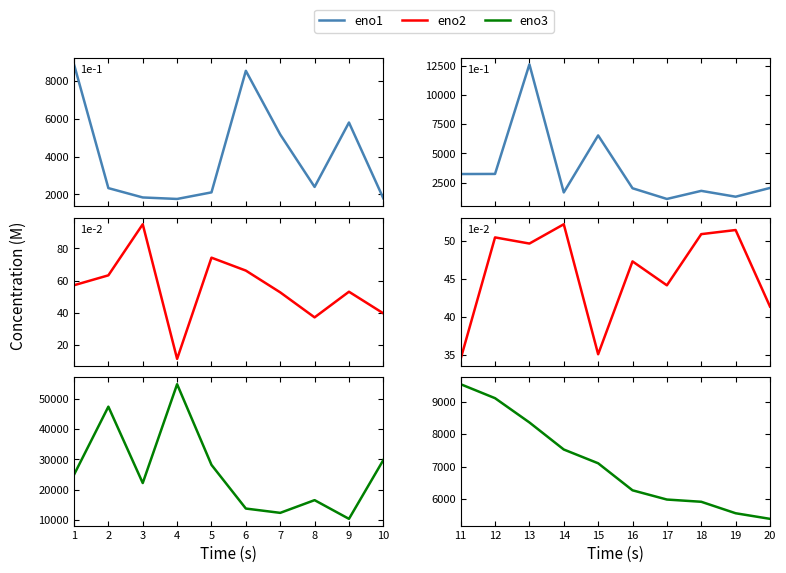

True or false: eno2 and eno3 cross at least once.

False